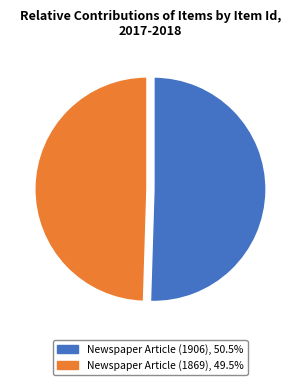

What is the majority slice?

Newspaper Article (1906)